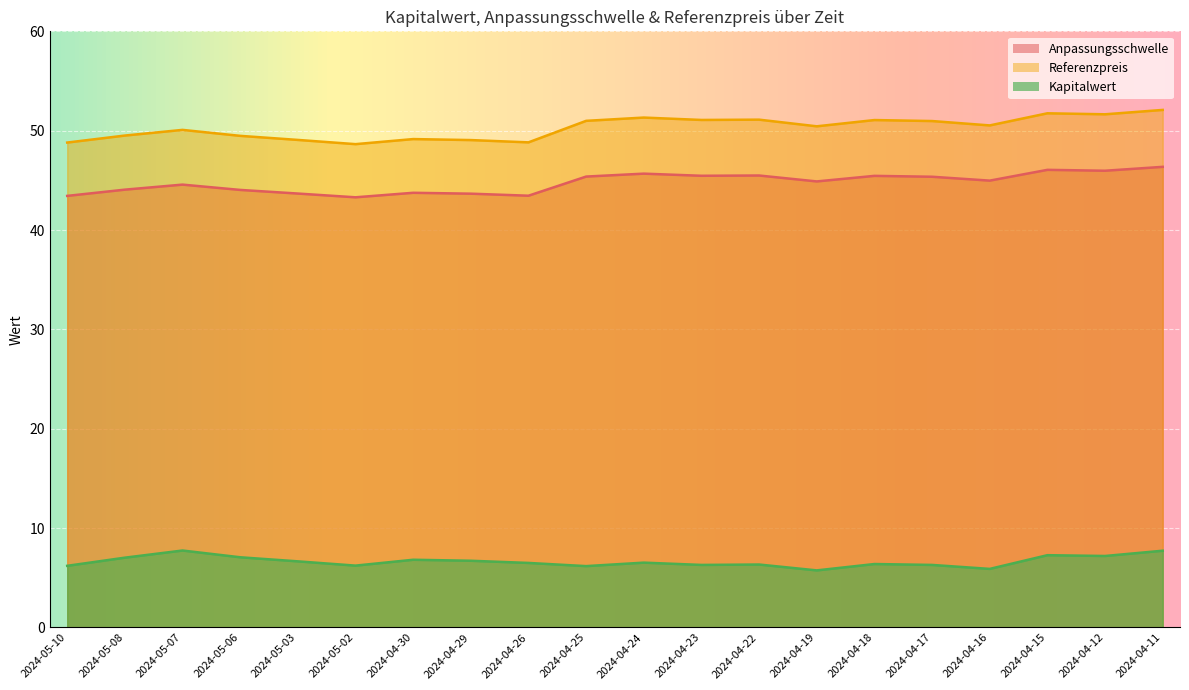

What is the smallest value displayed?

5.7